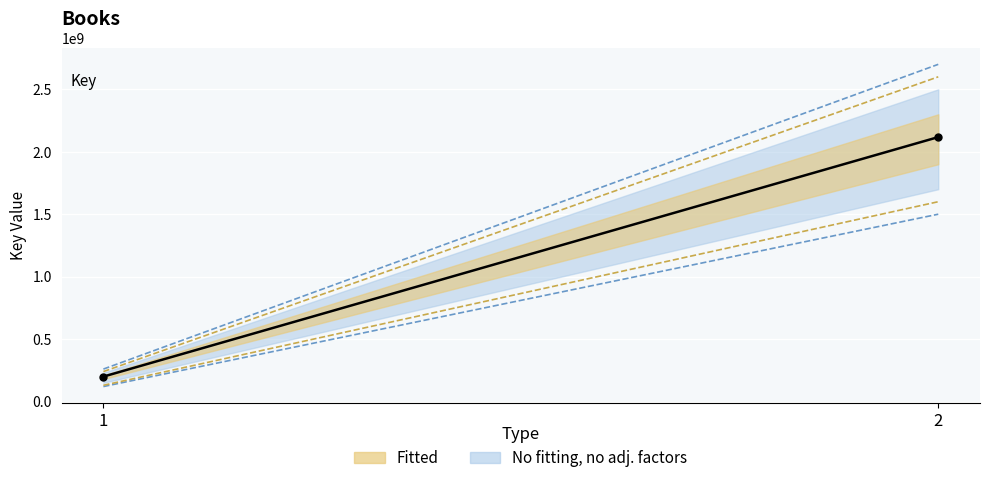

Which label corresponds to the smallest value in the chart?

1